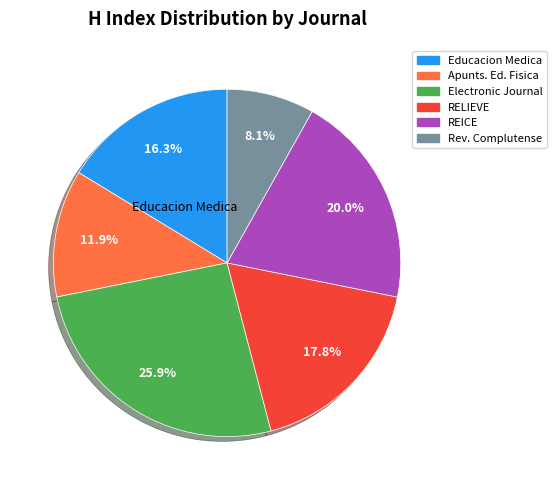

Does any single category account for the majority?

No